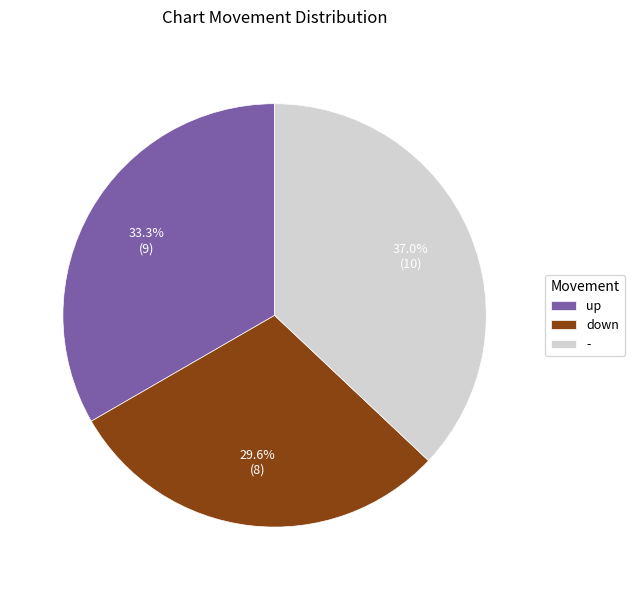

To the nearest percent, what is the difference between the largest and smallest slice percentages?

7%